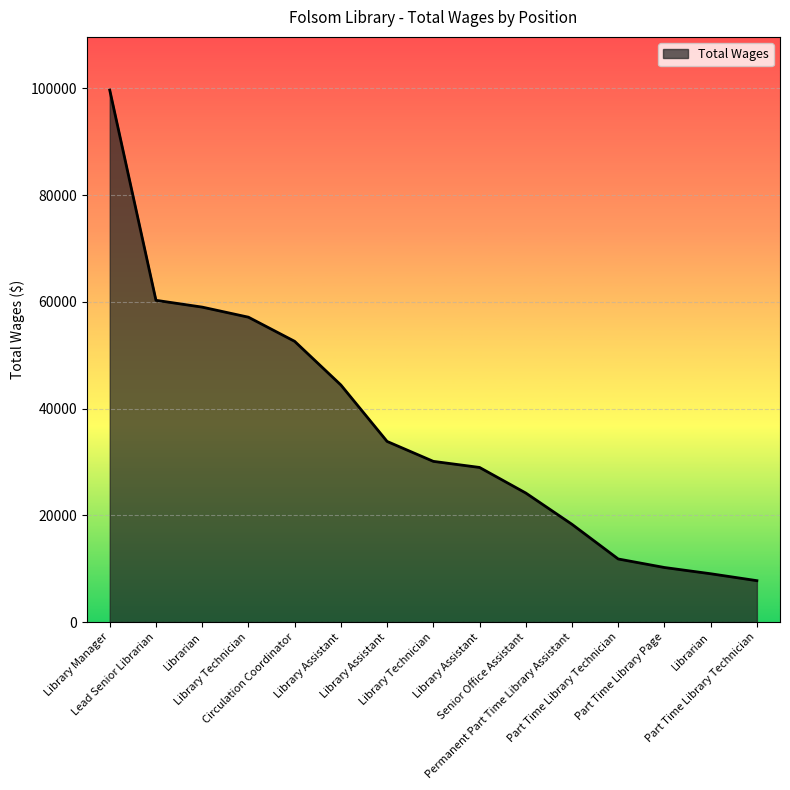

At which category does the chart reach its minimum across all series?

Part Time Library Technician